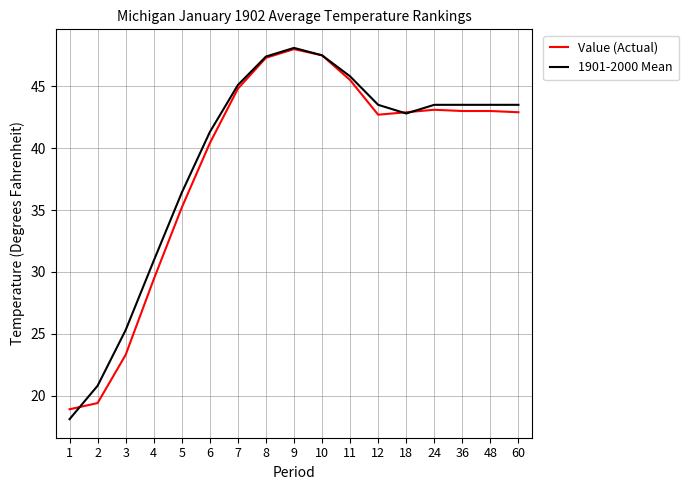

Between 2 and 18, which series saw the biggest shift?

Value (Actual)